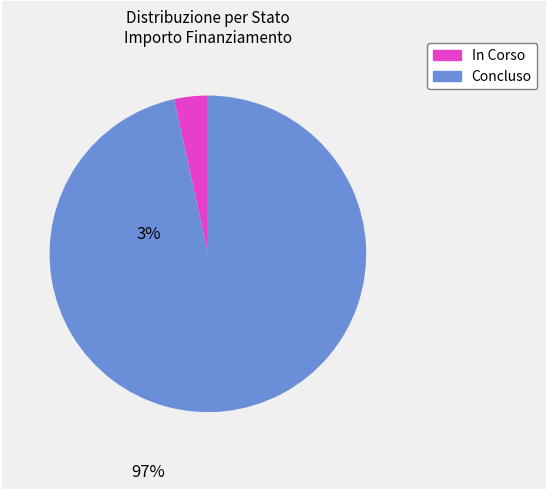

Combined, do In Corso and Concluso account for over 50%?

Yes